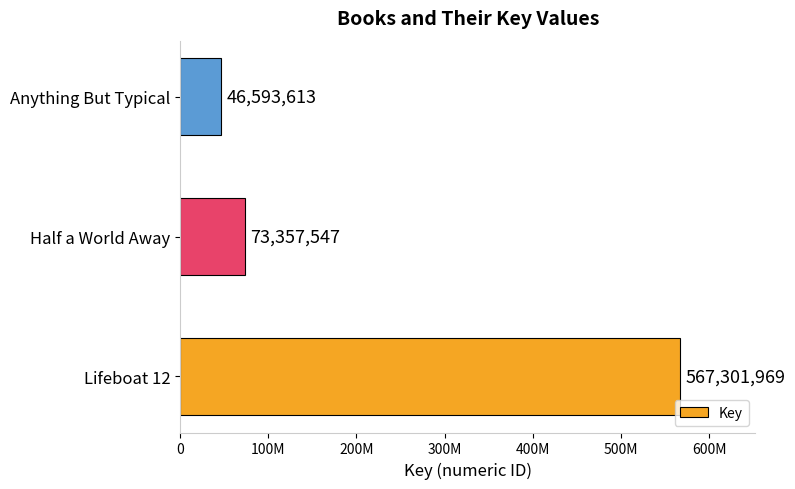

Are the bars horizontal?

Yes